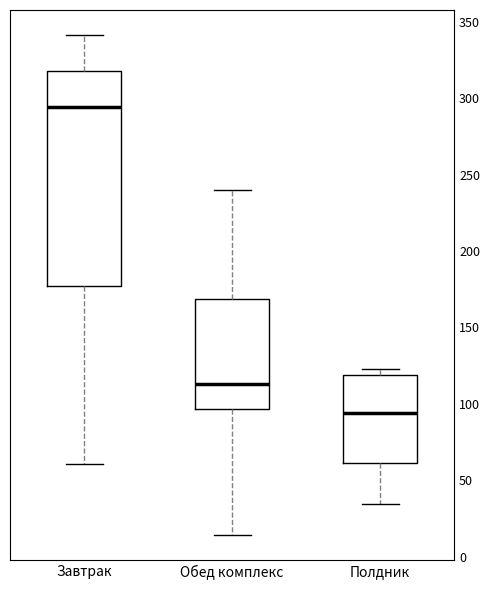

Reading left to right, transcribe this box plot: for each box, give where its median line is, the range the box spans, and where its two whiskers end, as read against the y-axis. The values are not printed on the chart, so give them approximately, as read against the axis.

Завтрак: median 295, box 175 to 320, whiskers 60 to 340
Обед комплекс: median 115, box 95 to 170, whiskers 15 to 240
Полдник: median 95, box 60 to 120, whiskers 35 to 125